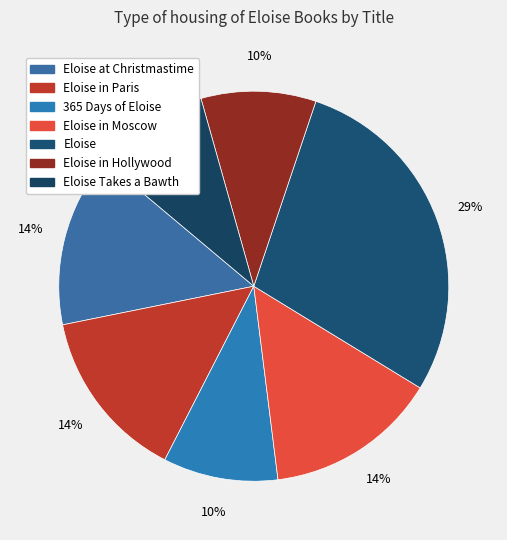

Count the number of slices in the pie.

7